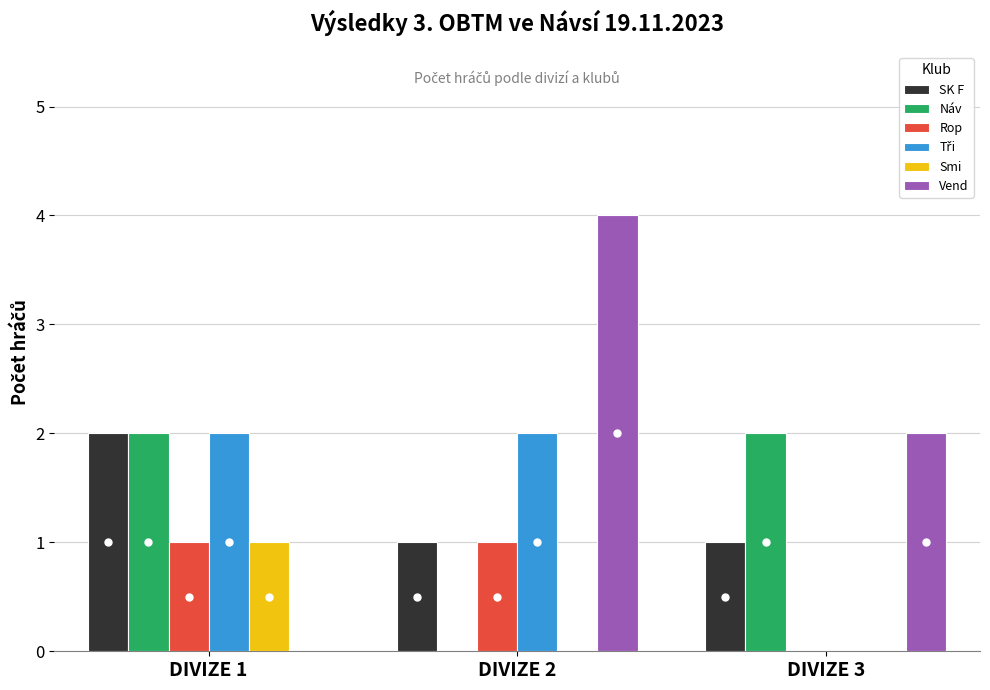

The SK F series shows 1 at DIVIZE 2. True or false?

True